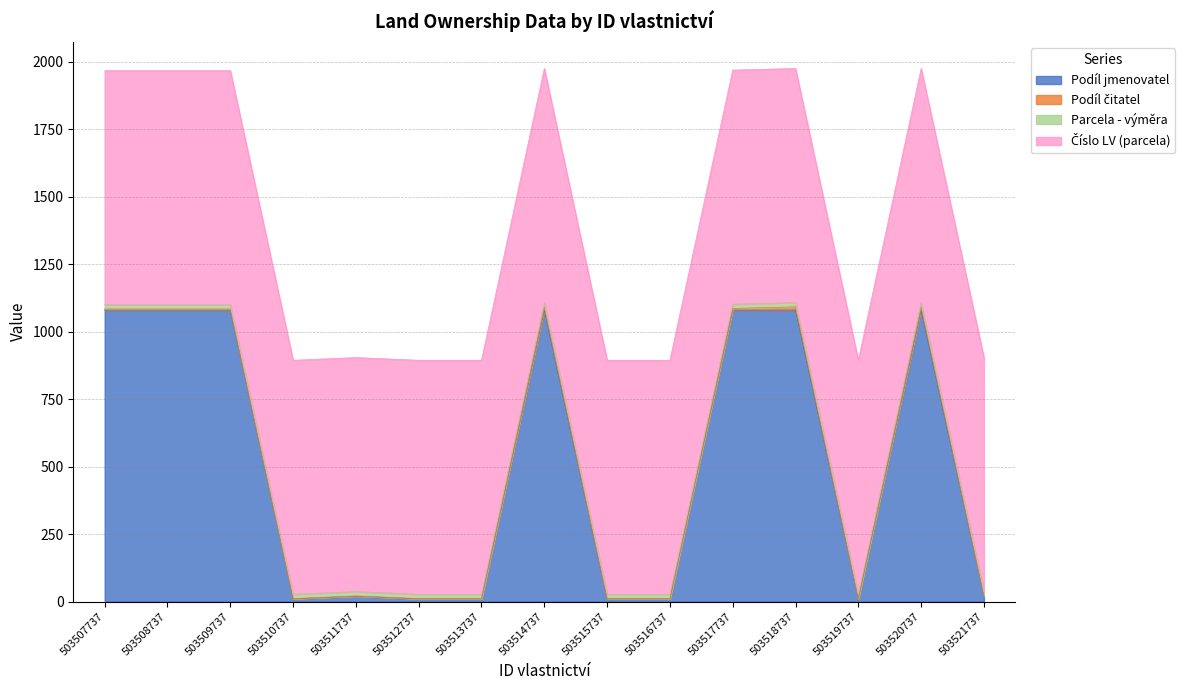

Which has a higher value, 503513737 or 503520737?

503520737